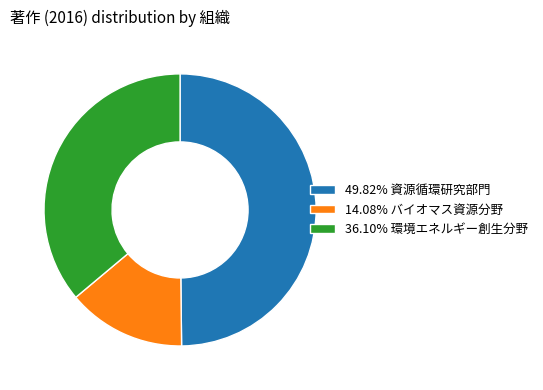

How many slices are in this pie chart?

3